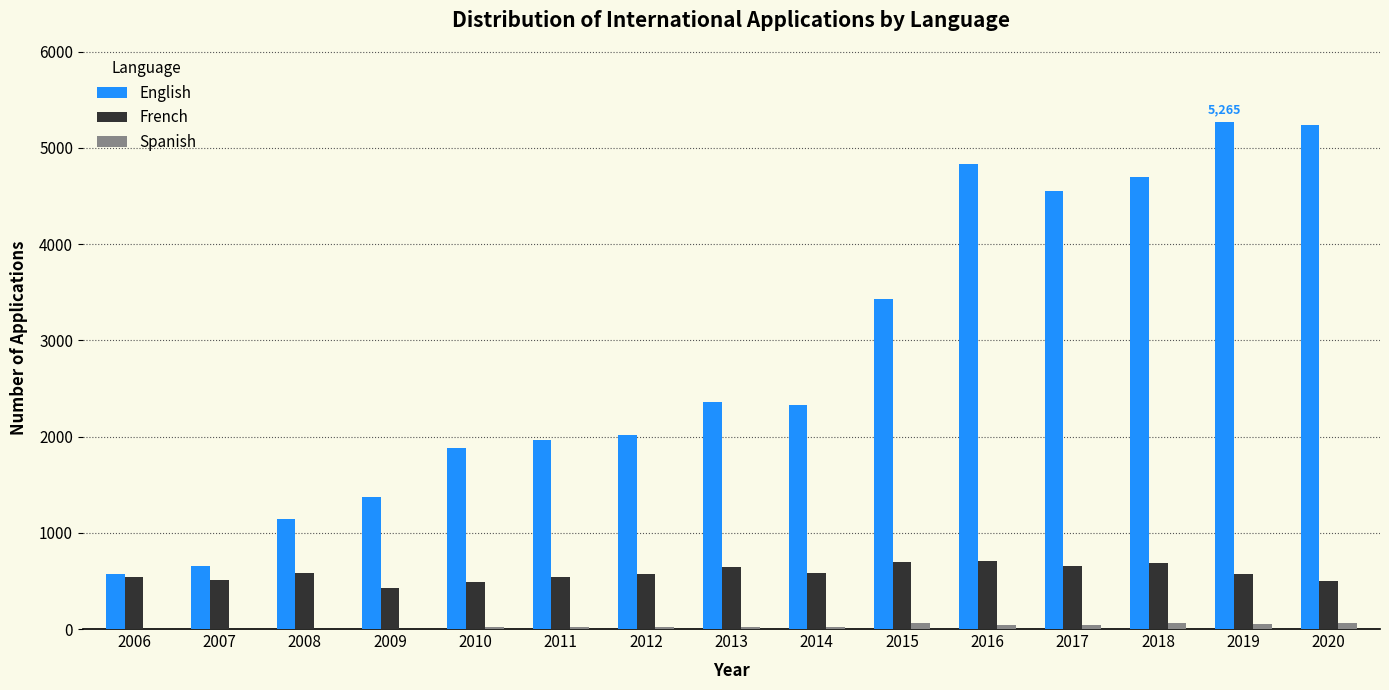

The French series shows 1020 at 2013. True or false?

False